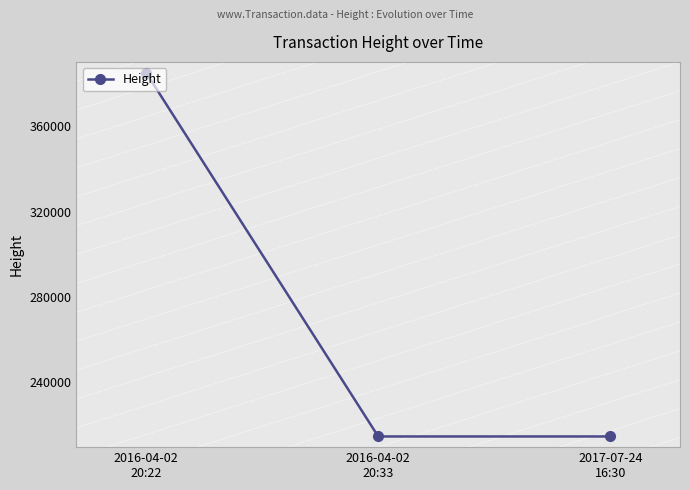

Where does the data first go above 214650?

2016-04-02
20:22